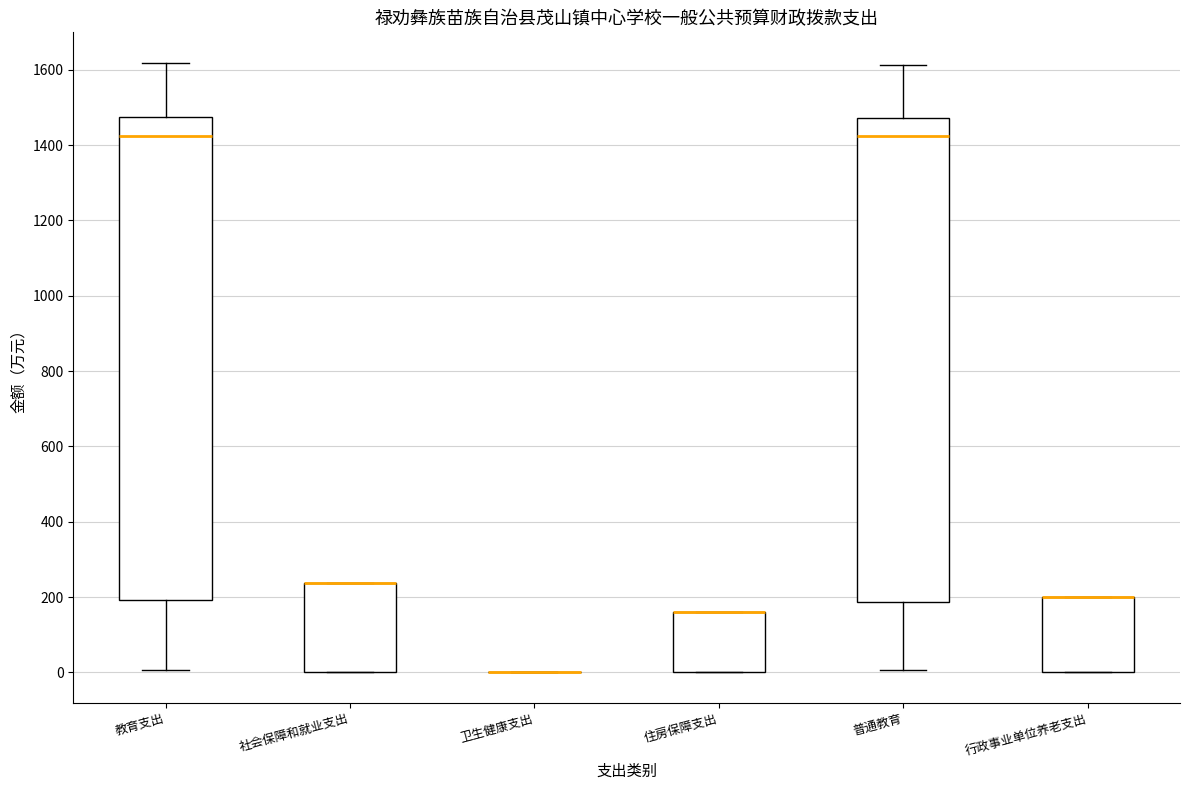

Reading left to right, read every box against the y-axis: the position of its median line, the range the box covers, and the ends of its whiskers. The values are not printed on the chart, so give them approximately, as read against the axis.

教育支出: median 1420, box 200 to 1480, whiskers 0 to 1620
社会保障和就业支出: median 240 (drawn on the box's upper edge), box 0 to 240, whiskers 0 to 240
卫生健康支出: box collapsed to a line at 0, whiskers 0 to 0
住房保障支出: median 160 (drawn on the box's upper edge), box 0 to 160, whiskers 0 to 160
普通教育: median 1420, box 180 to 1480, whiskers 0 to 1620
行政事业单位养老支出: median 200 (drawn on the box's upper edge), box 0 to 200, whiskers 0 to 200